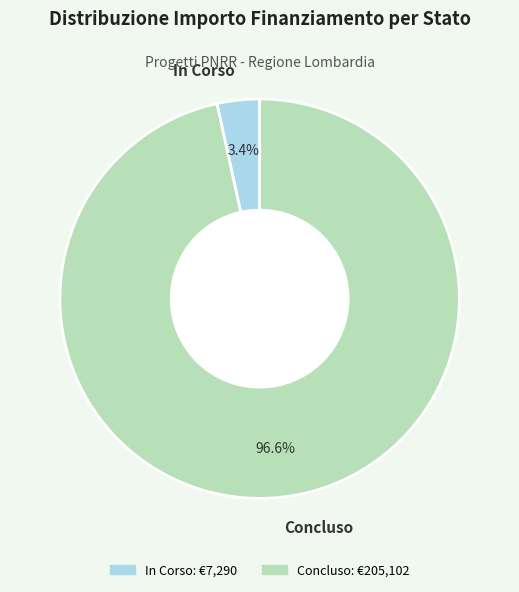

Which slice represents more than half of the pie?

Concluso